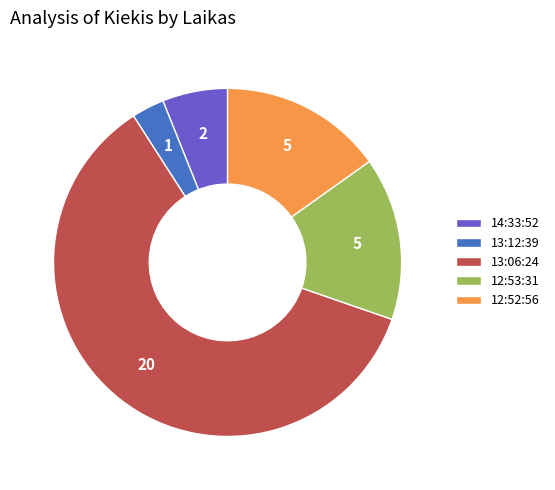

Which category has the smallest portion of the pie?

13:12:39